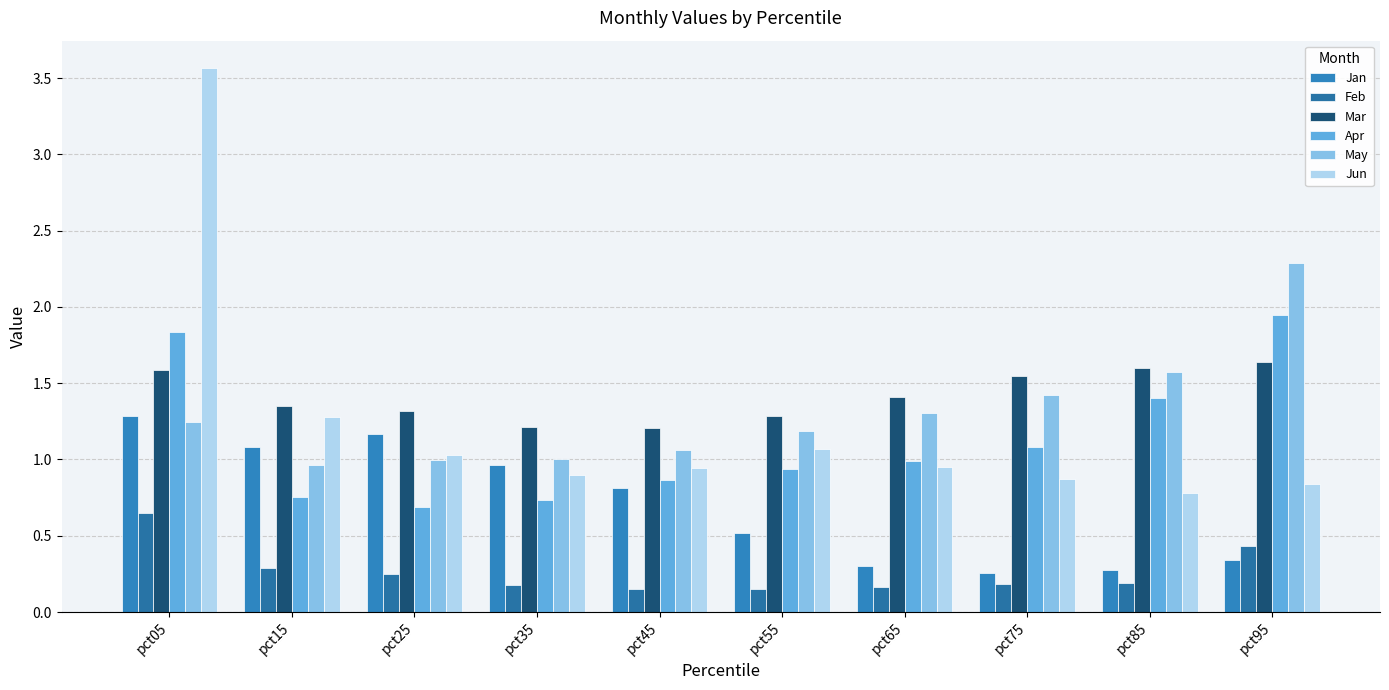

How many data points does each series have?

10